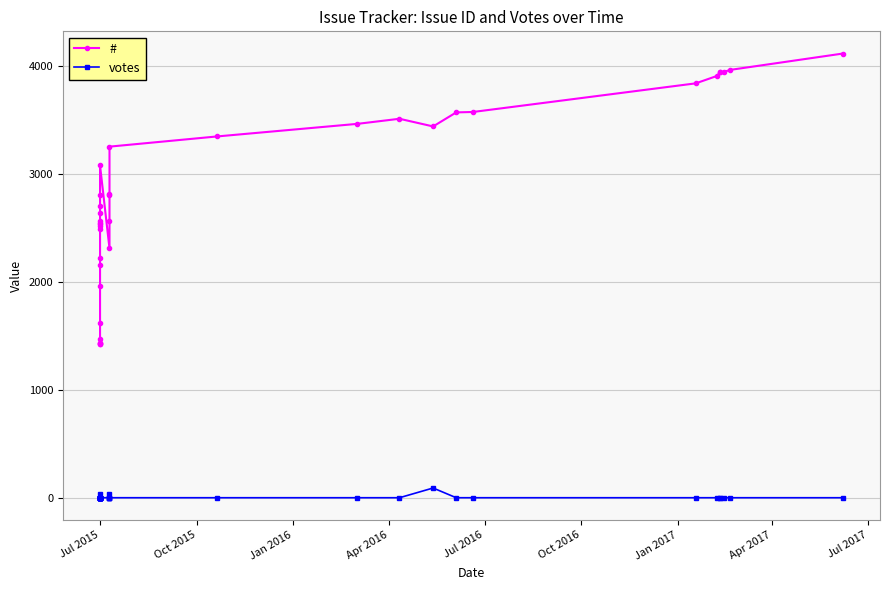

Where is votes nearest to the value 45?

Jul 2015